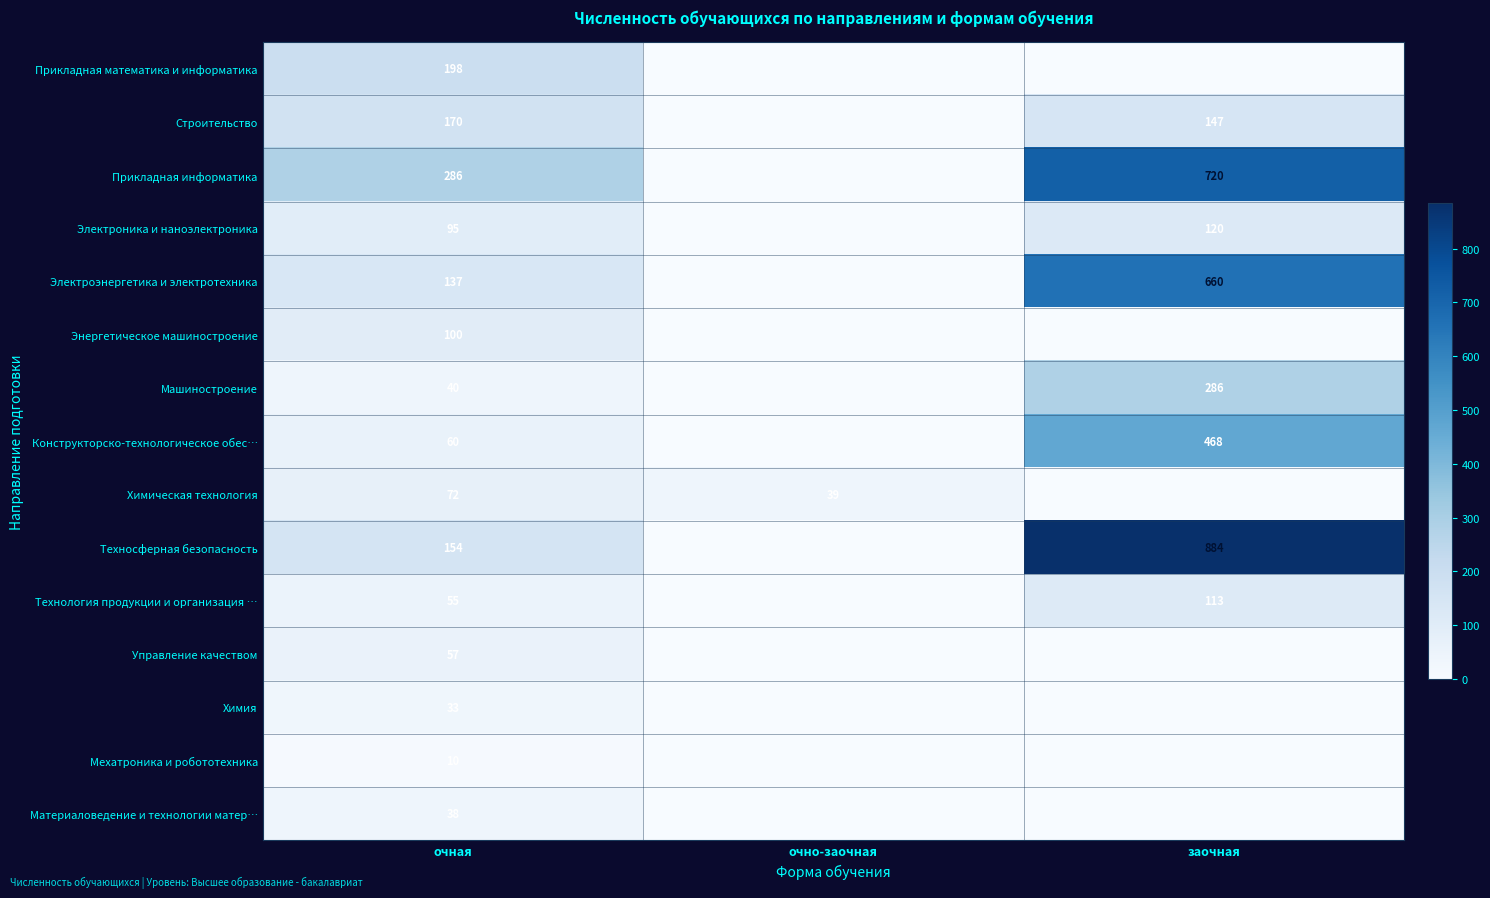

What is the difference between the Электроэнергетика и электротехника values at заочная and очная?

523